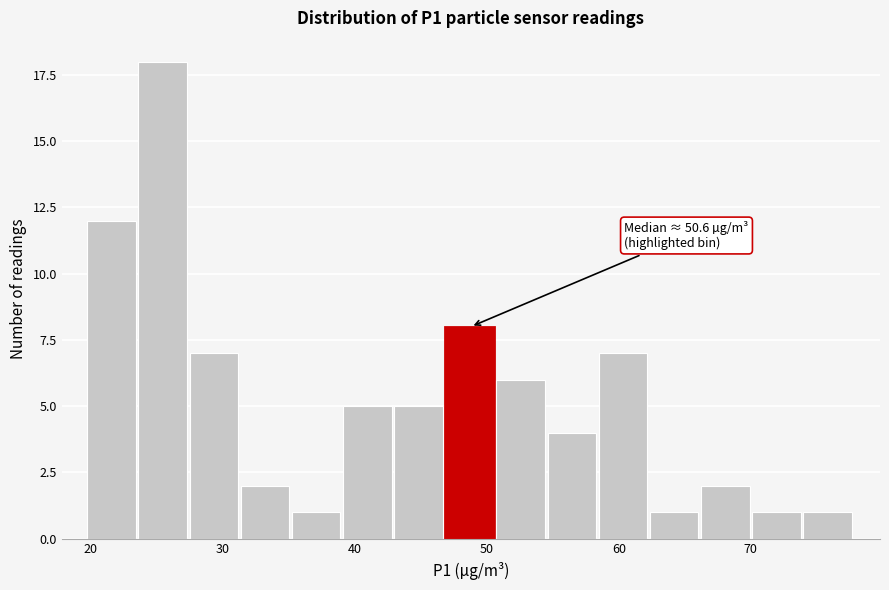

Read against the x-axis, roughly where is the centre of the tallest bar?

25